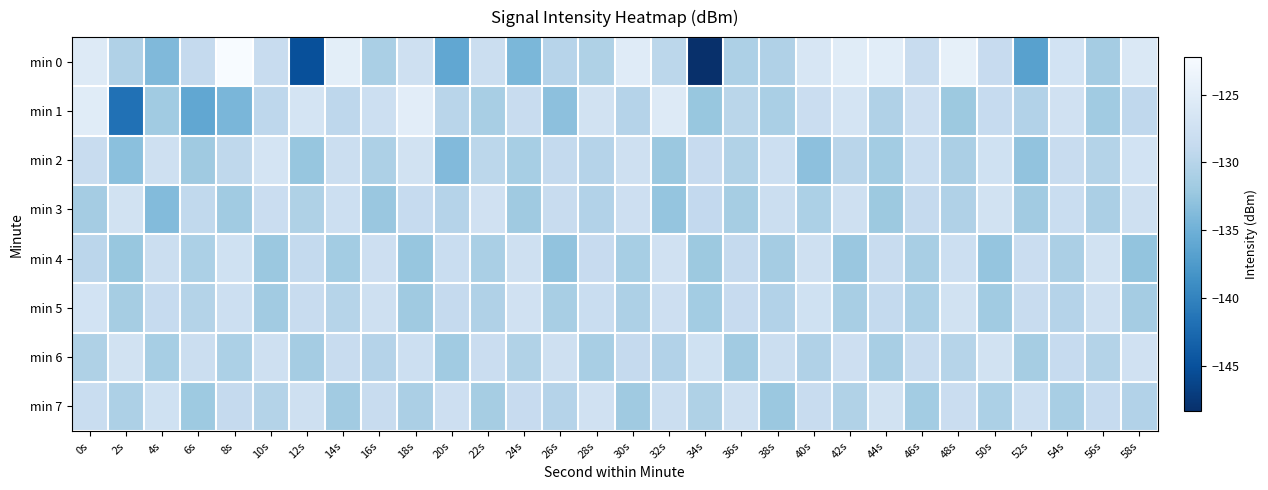

At how many categories does at least one series exceed -145?

30